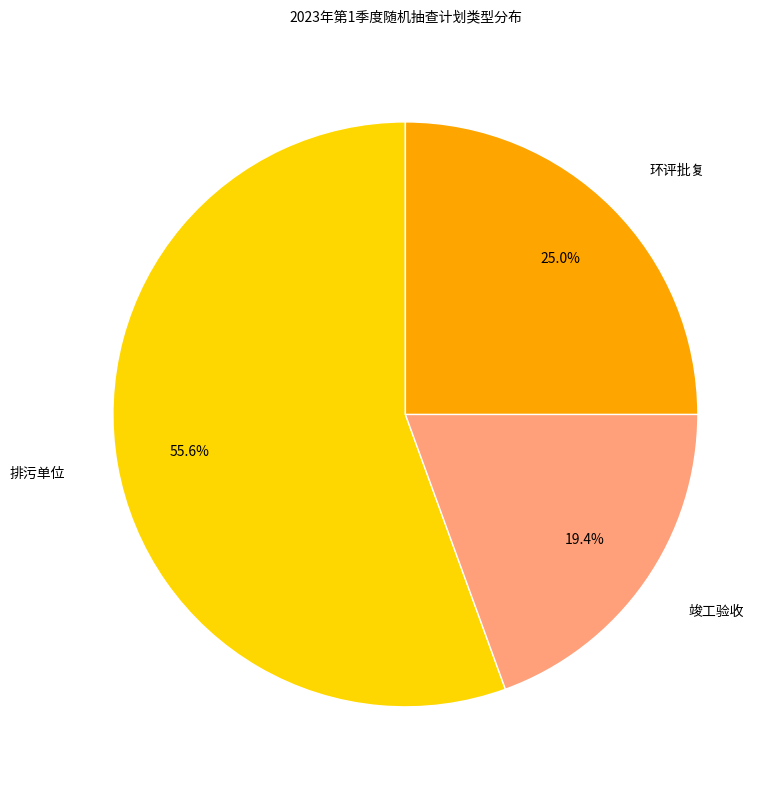

What is the total percentage of 环评批复 and 排污单位?

80.6%